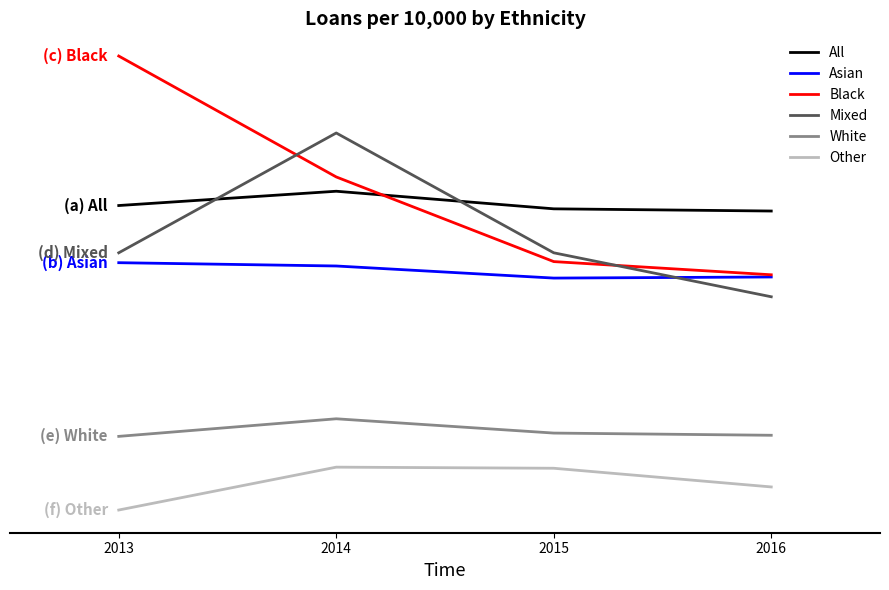

Is this an area chart (filled region under the line)?

No